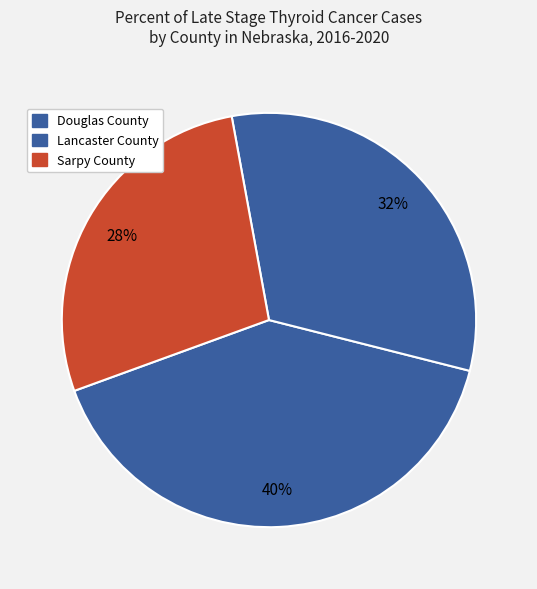

How many segments does this pie chart have?

3